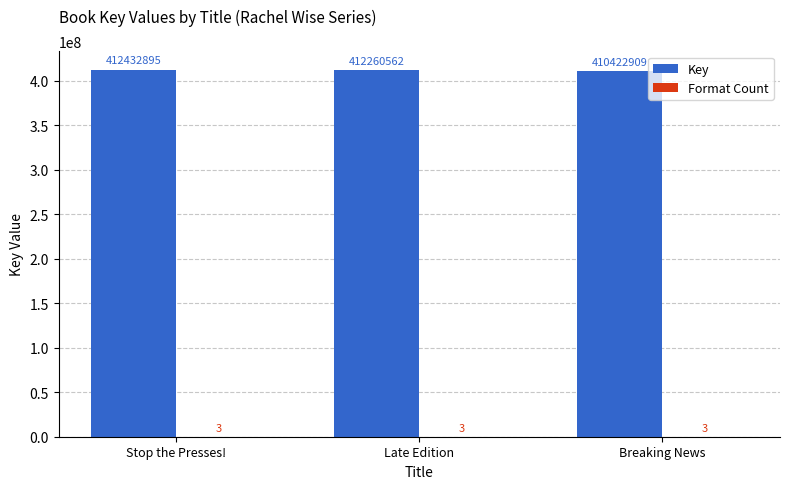

What is the sum of the Key values at Late Edition and Breaking News?

822683471